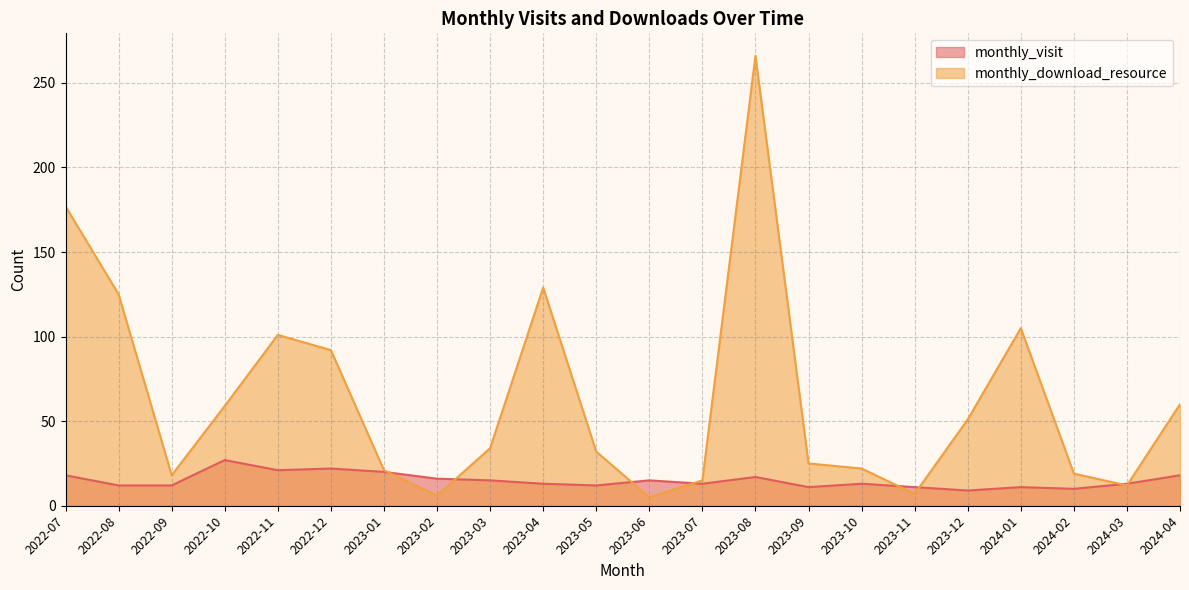

Read the monthly_visit value at 2024-04.

18